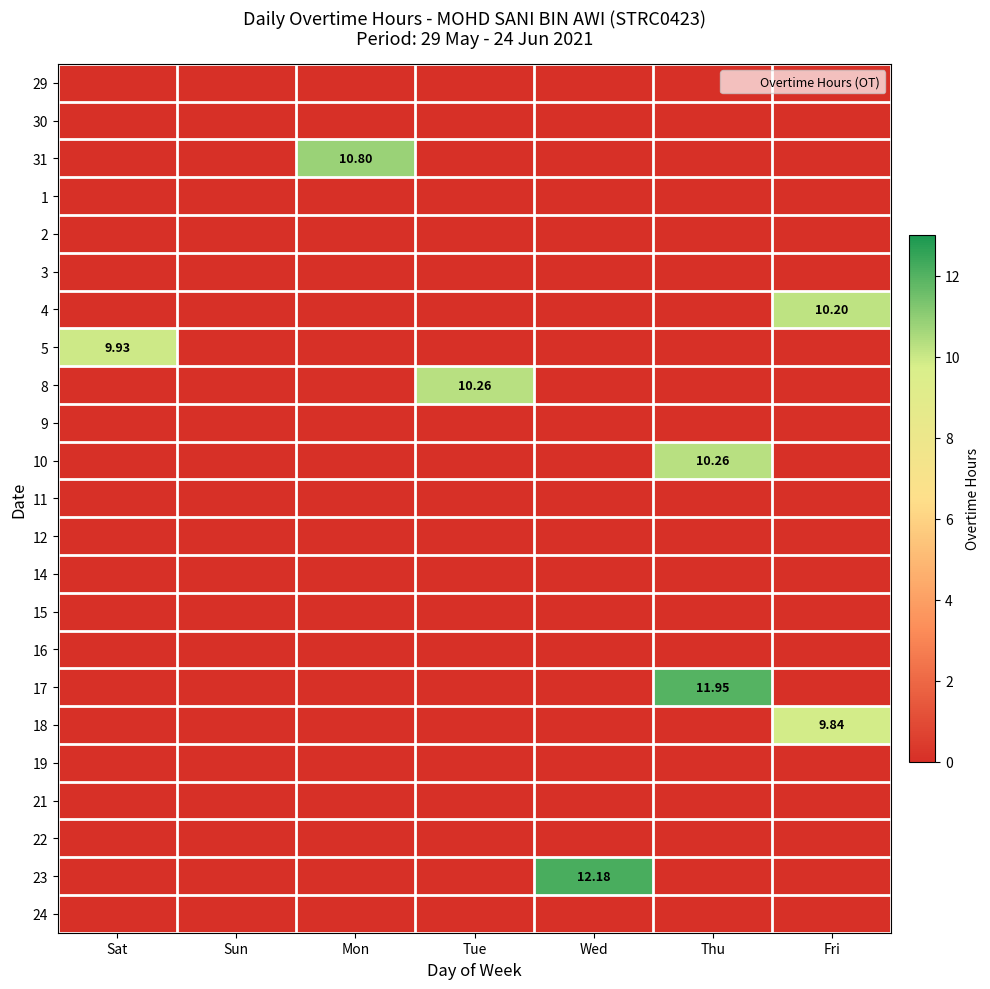

At Tue, list the series in order from largest to smallest.

8, 29, 30, 31, 1, 2, 3, 4, 5, 9, 10, 11, 12, 14, 15, 16, 17, 18, 19, 21, 22, 23, 24